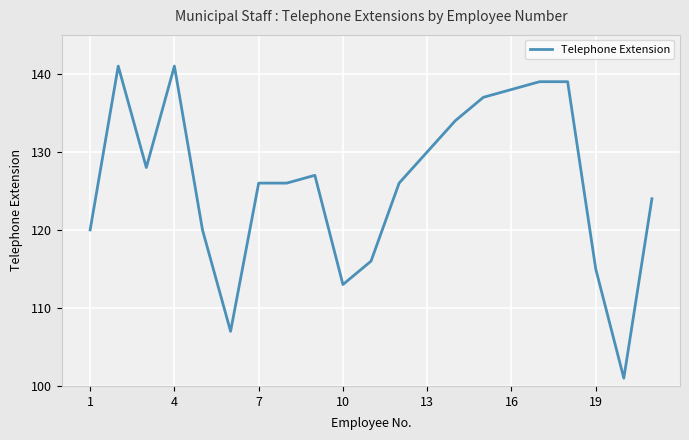

What is the average value?

126